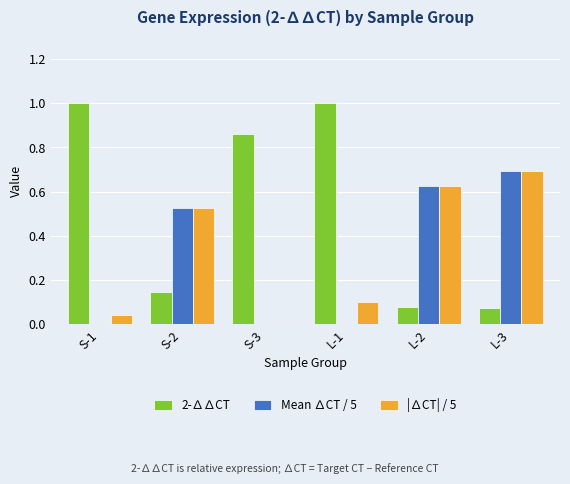

Rank the categories by 2-∆∆CT value from lowest to highest.

L-3, L-2, S-2, S-3, L-1, S-1